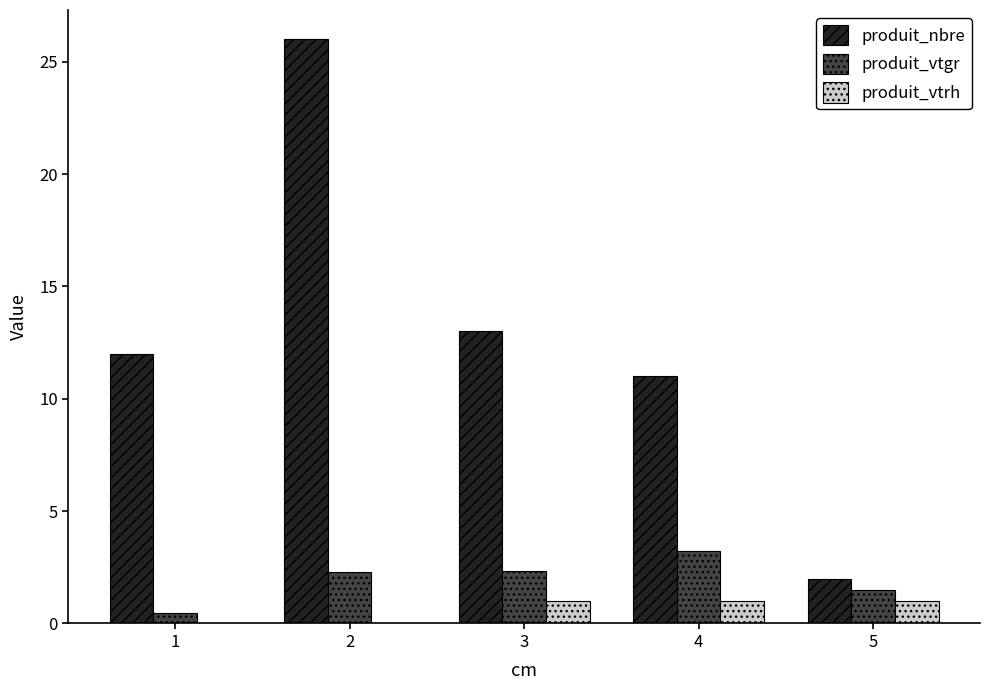

True or false: produit_nbre has a value of 7.0 at 4.

False